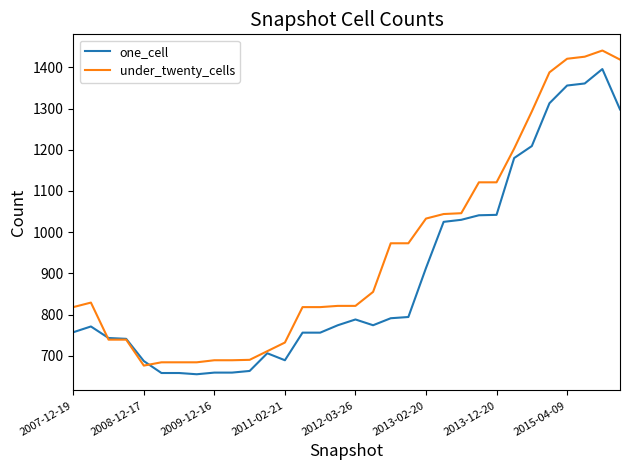

List the series in order of their peak value, highest first.

under_twenty_cells, one_cell